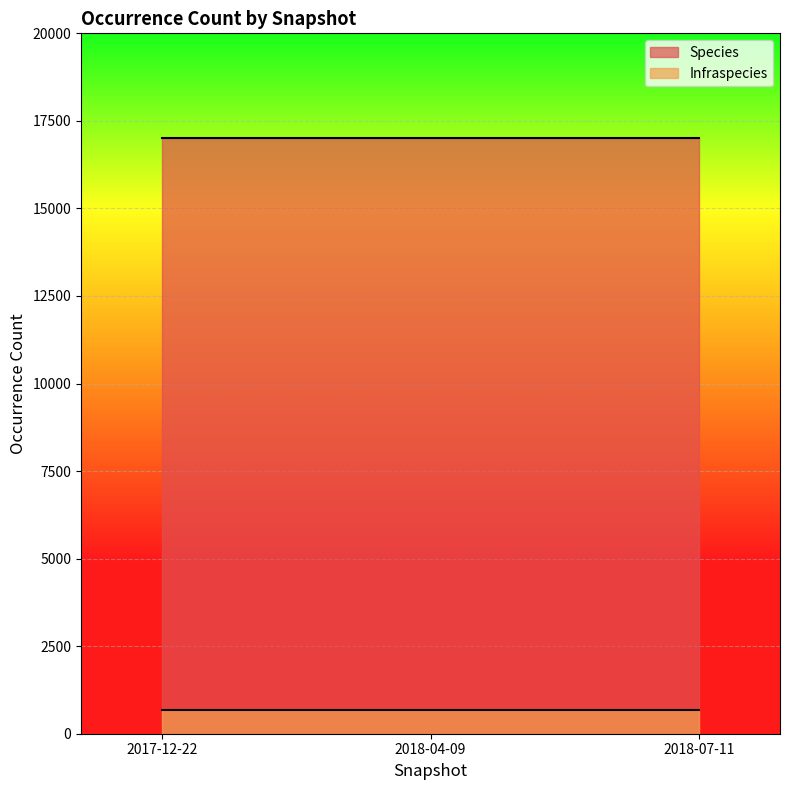

Reading left to right, transcribe all the data shown in this chart.

Species: 16997	16997	16997
Infraspecies: 680	680	680